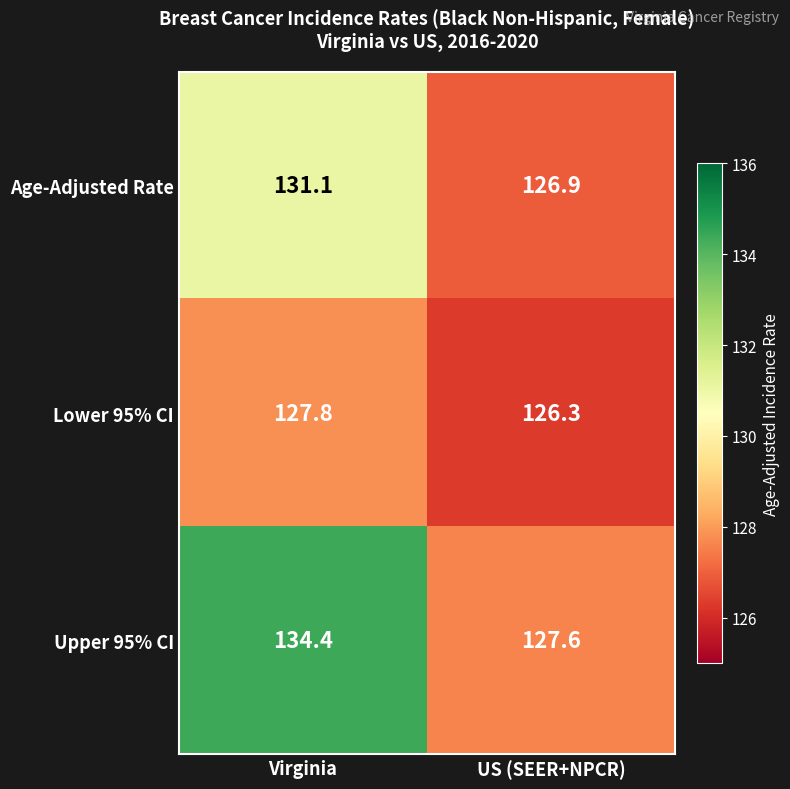

How many values in the Upper 95% CI series exceed 134?

1